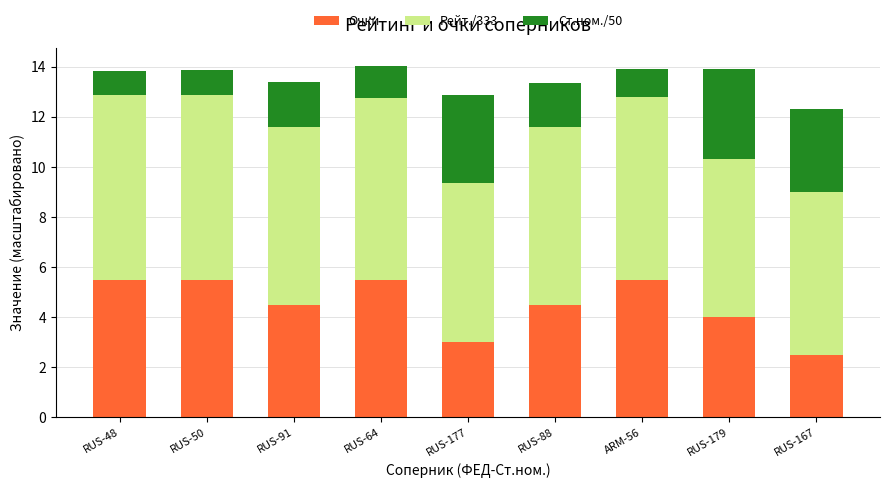

What are all the series names shown in the legend?

Очки, Рейт./333, Ст.ном./50